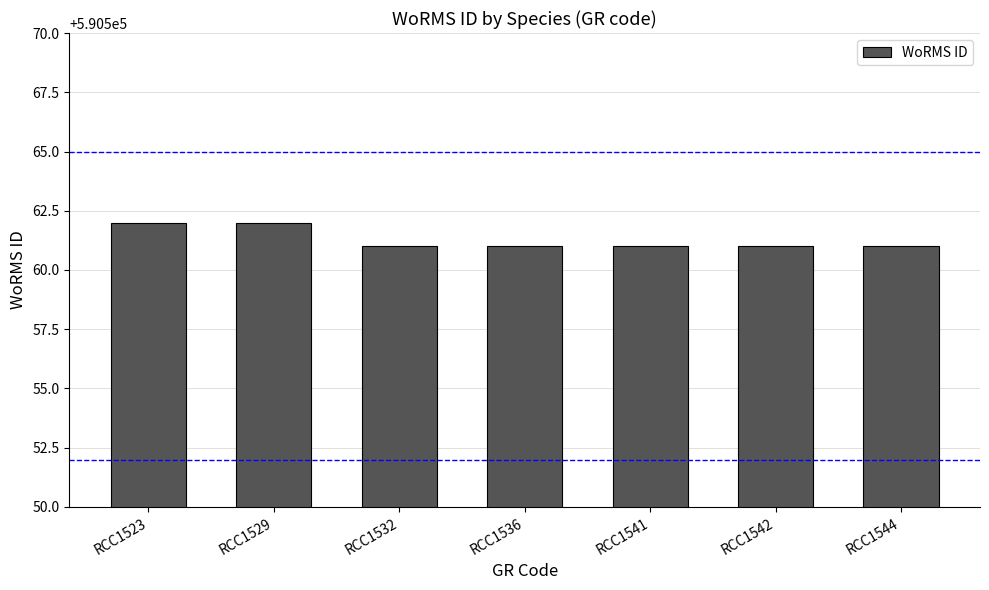

True or false: the data shows 590561 at RCC1544.

True